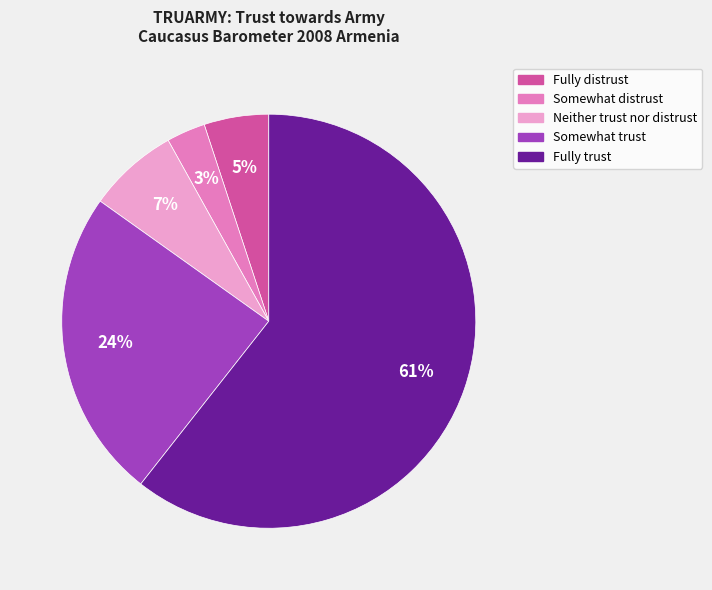

Do Fully trust and Somewhat distrust together represent more than half of the pie?

Yes